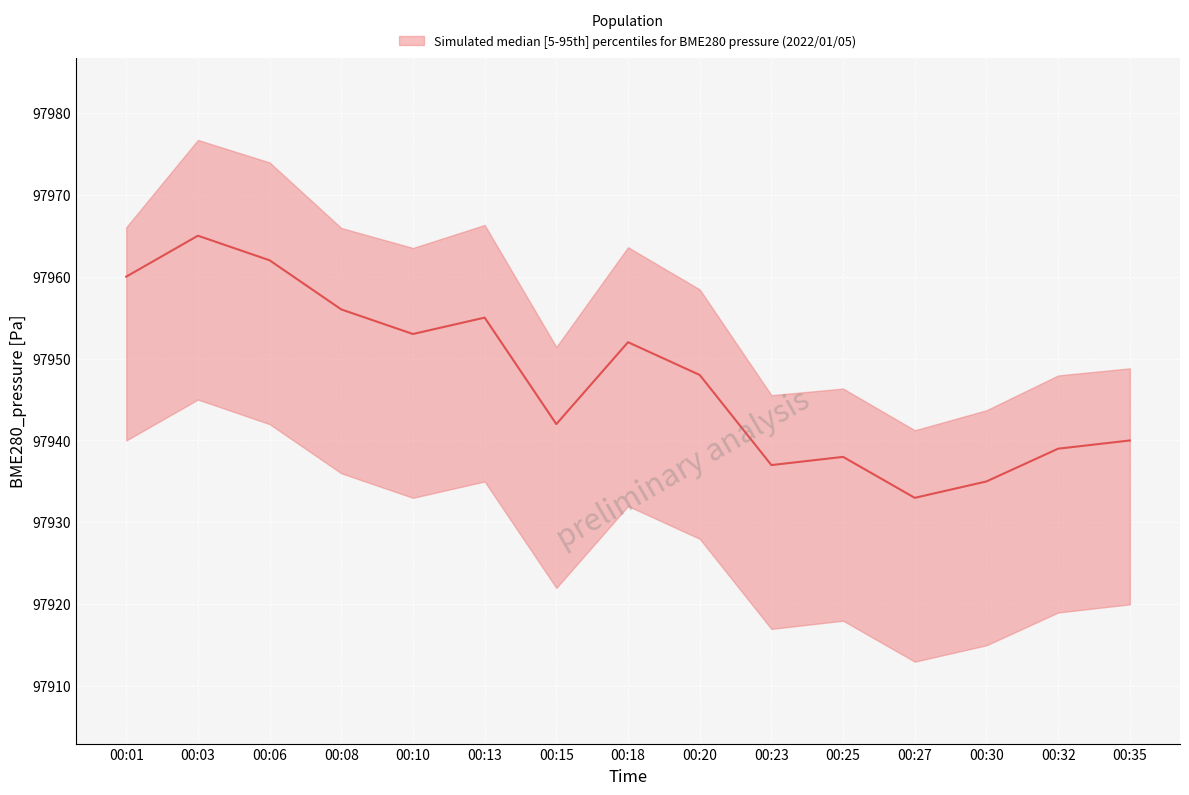

Read the BME280_pressure_upper value at 00:23.

97945.5